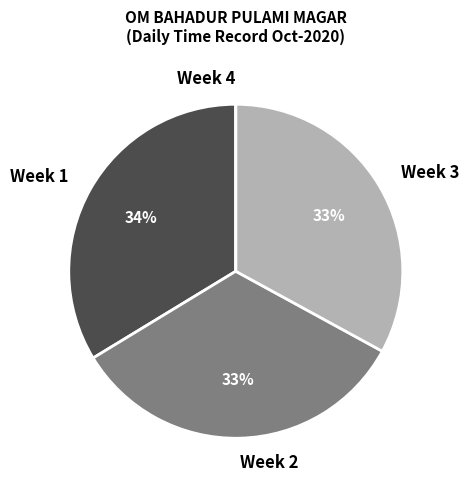

Is there a majority slice in this chart?

No